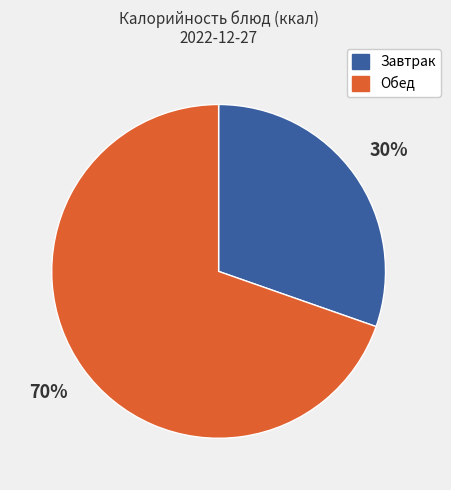

Is there a majority slice in this chart?

Yes